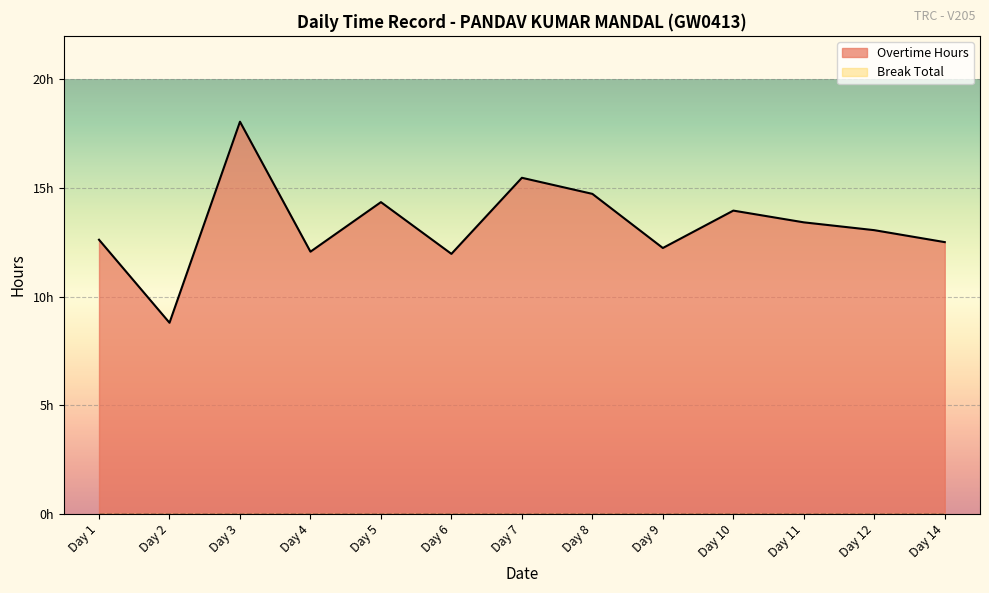

What is the approximate value at Day 12?

13.1